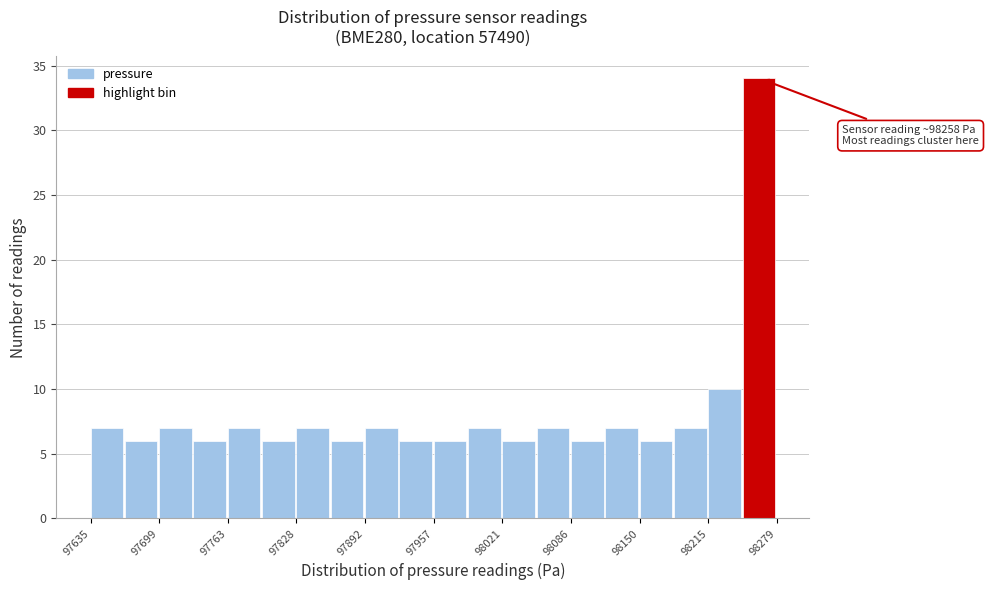

Around what value on the x-axis is the tallest bar? Give the approximate position of its centre, as read against the axis.

98260